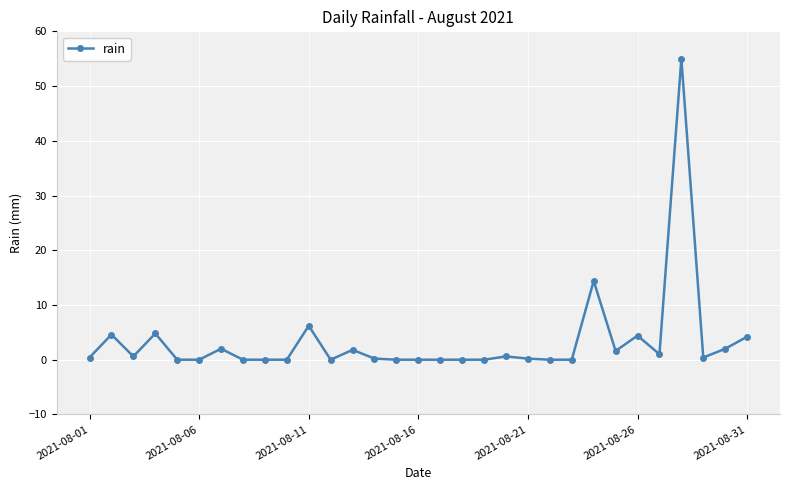

What is the maximum value shown in the chart?

55.0